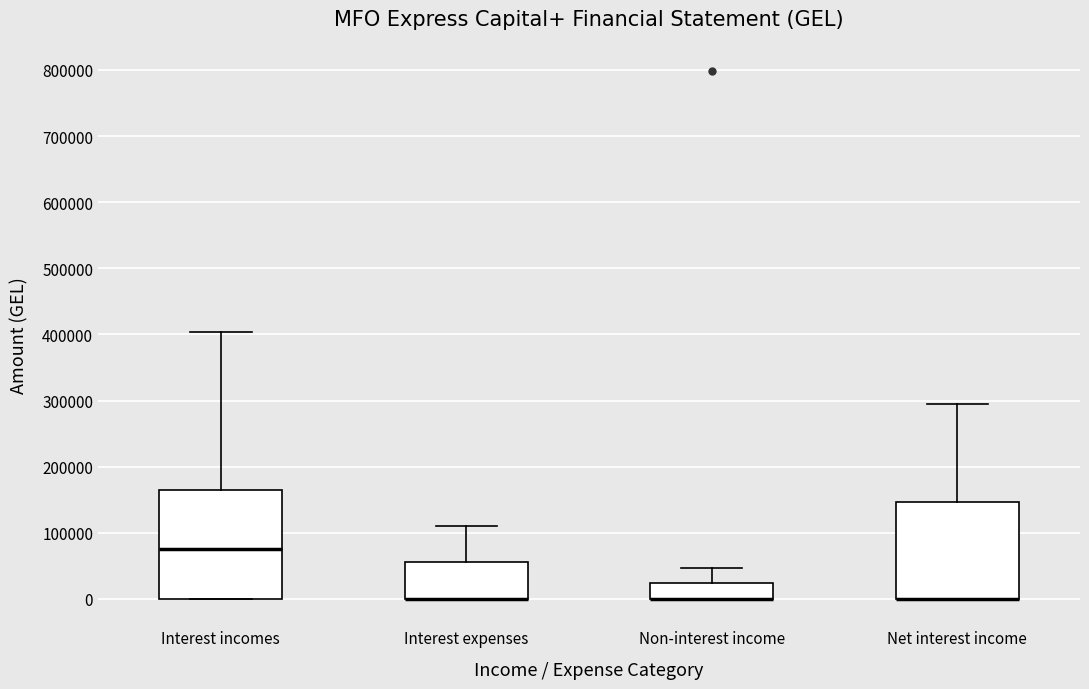

Where is the upper edge of the box for Non-interest income on the y-axis? The values are not printed on the chart, so give them approximately, as read against the axis.

20000